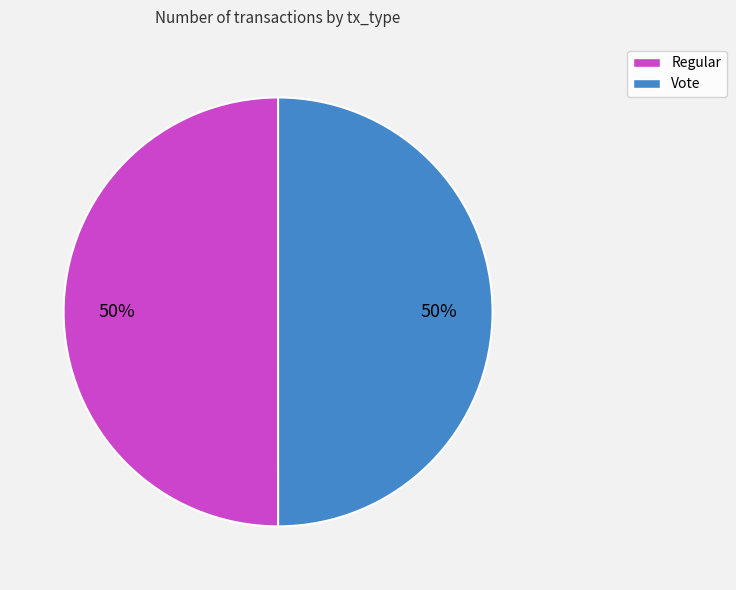

To the nearest percent, what is the average slice percentage?

50%